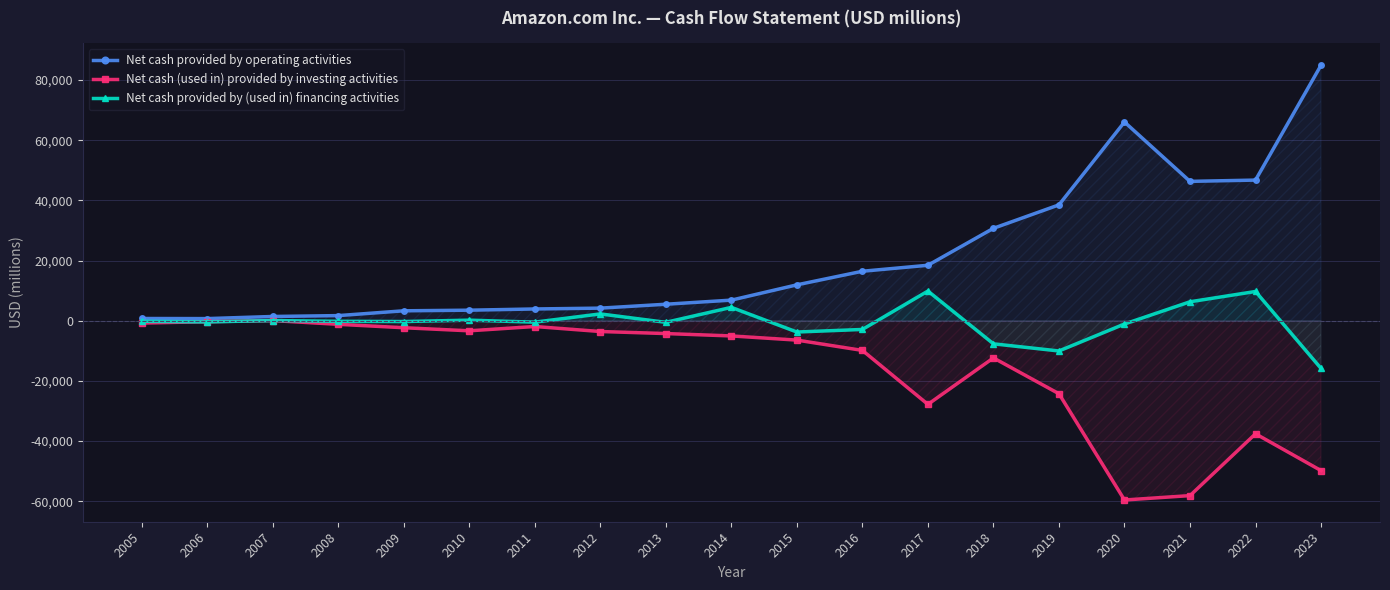

What is the average value of the Net cash provided by operating activities series?

20624